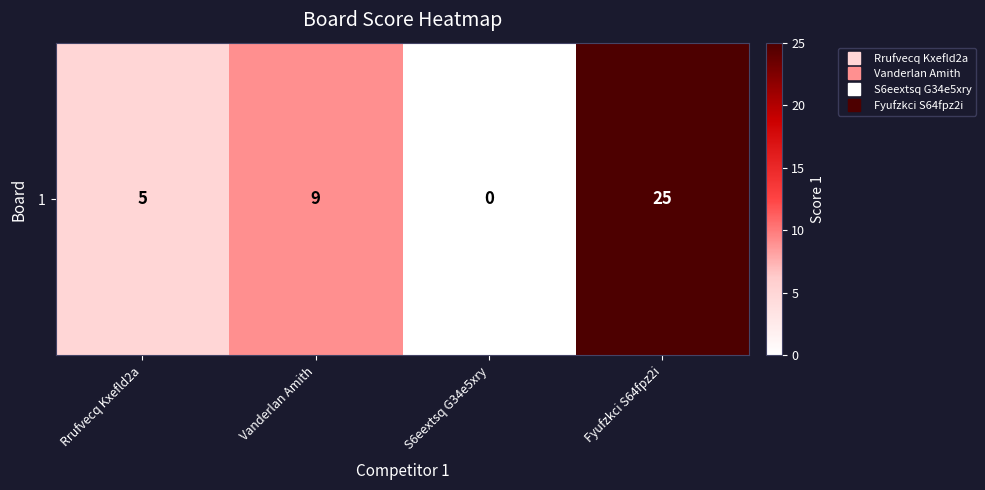

Is it true that the value at Rrufvecq Kxefld2a is 7?

False